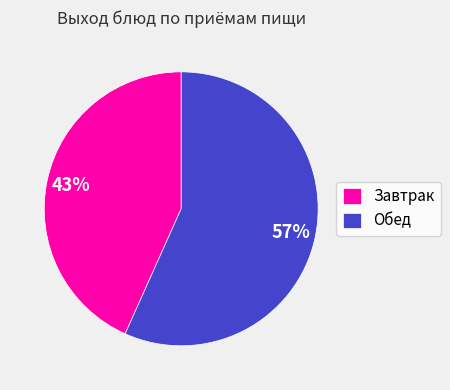

What is the largest slice in the pie chart?

Обед